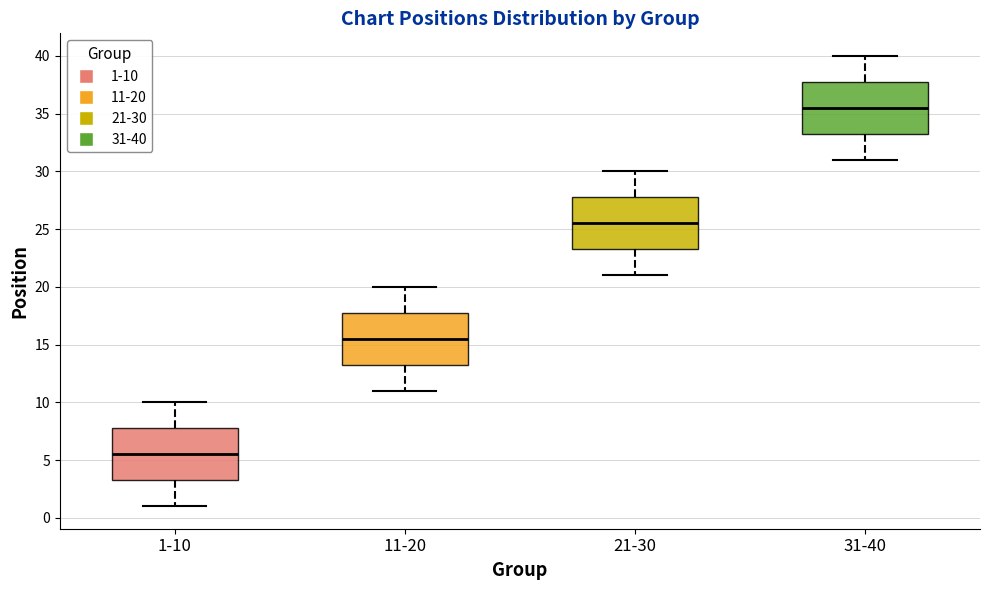

Reading left to right, read every box against the y-axis: the position of its median line, the range the box covers, and the ends of its whiskers. The values are not printed on the chart, so give them approximately, as read against the axis.

1-10: median 5.5, box 3.5 to 8.0, whiskers 1.0 to 10.0
11-20: median 15.5, box 13.5 to 18.0, whiskers 11.0 to 20.0
21-30: median 25.5, box 23.5 to 28.0, whiskers 21.0 to 30.0
31-40: median 35.5, box 33.5 to 38.0, whiskers 31.0 to 40.0